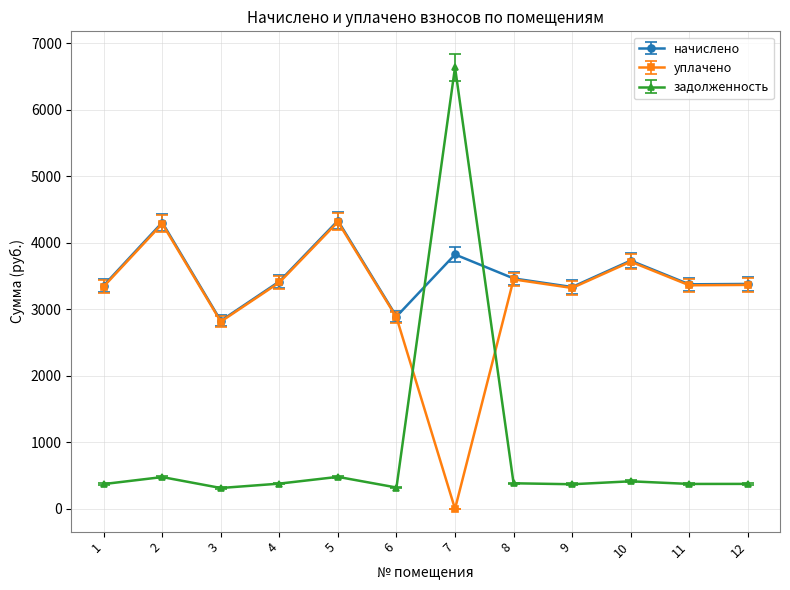

How many lines are shown in the chart?

3